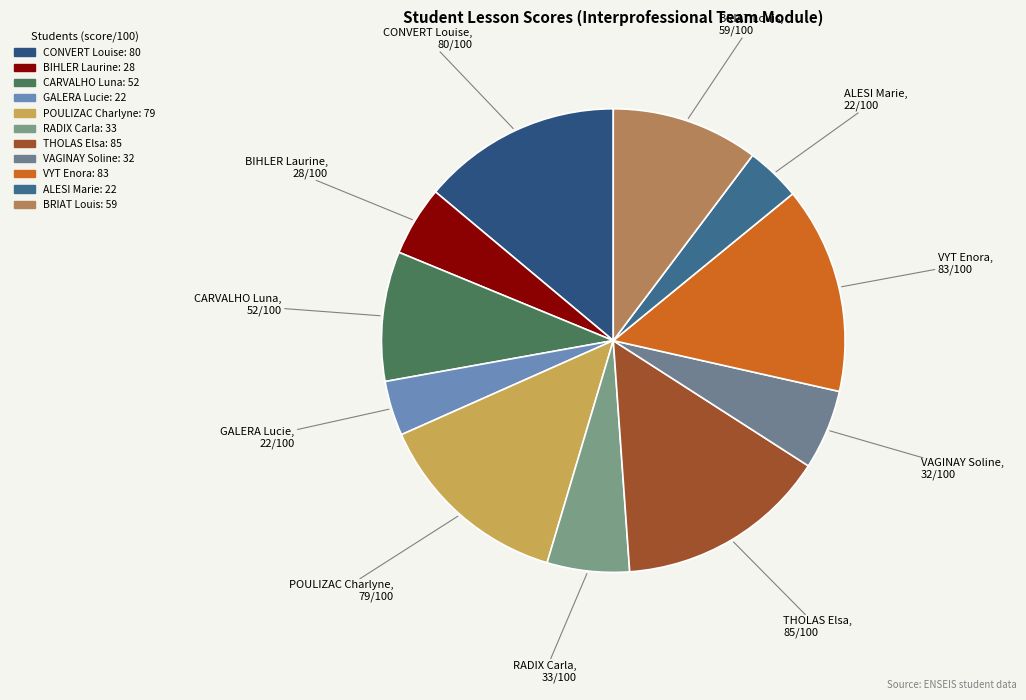

True or false: VYT Enora accounts for 3% of the total.

False